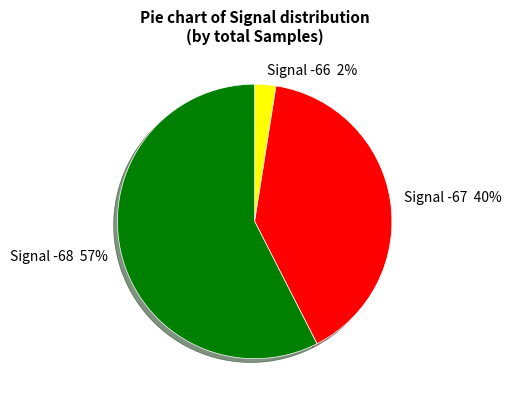

To the nearest percent, what is the average slice percentage?

33%